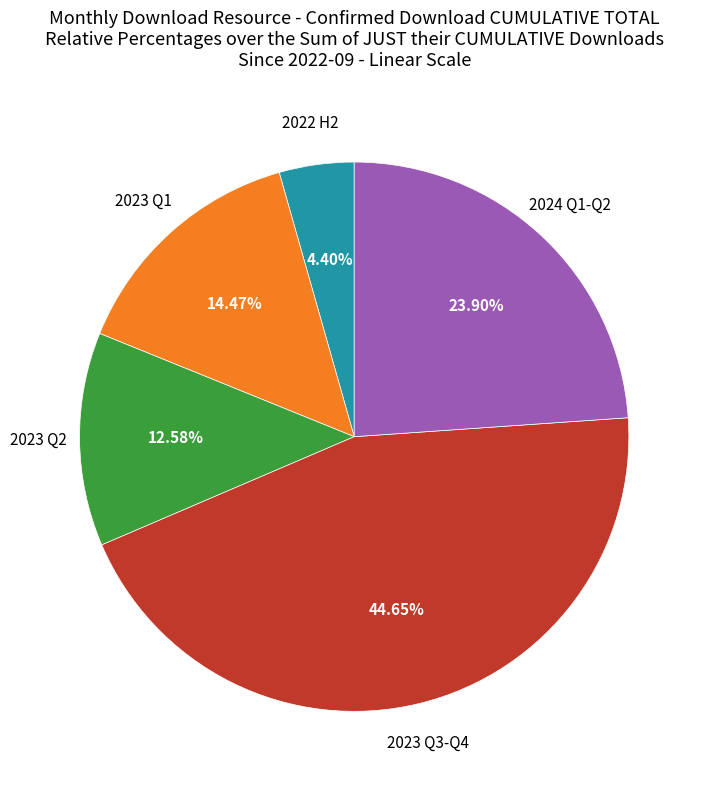

Is there any slice that represents more than half of the pie?

No